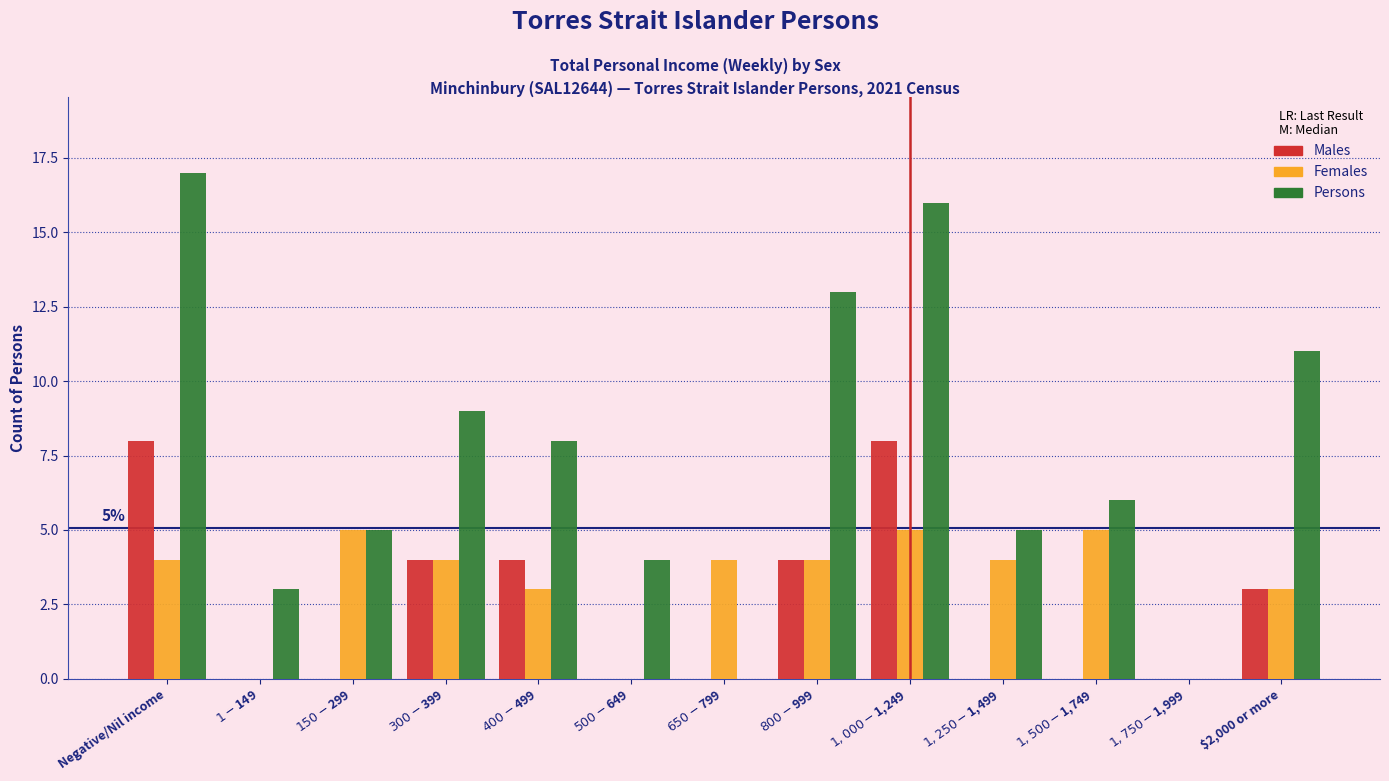

Which series has the largest total across all categories?

Persons